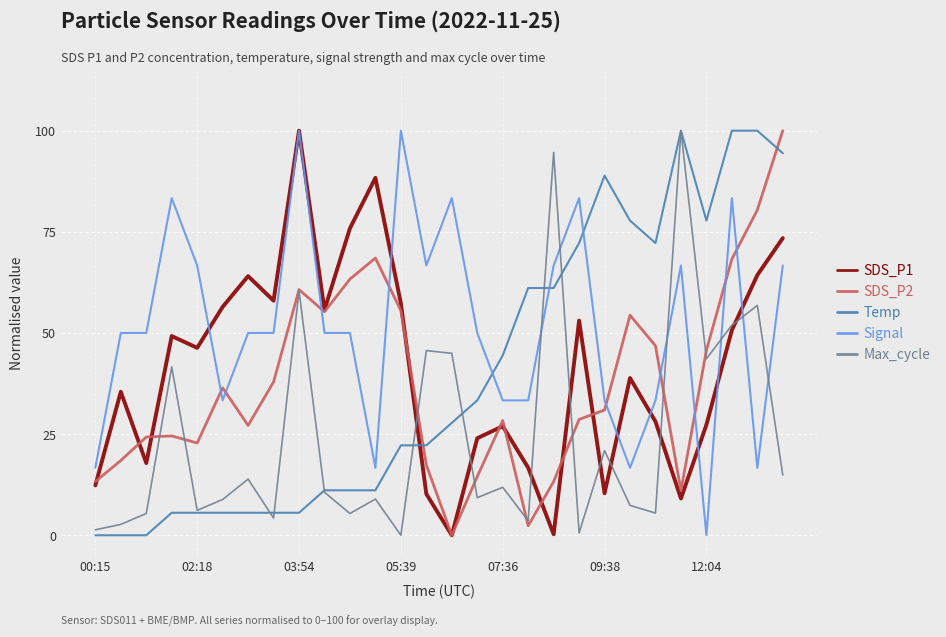

What is the maximum value shown in the chart?

100.0